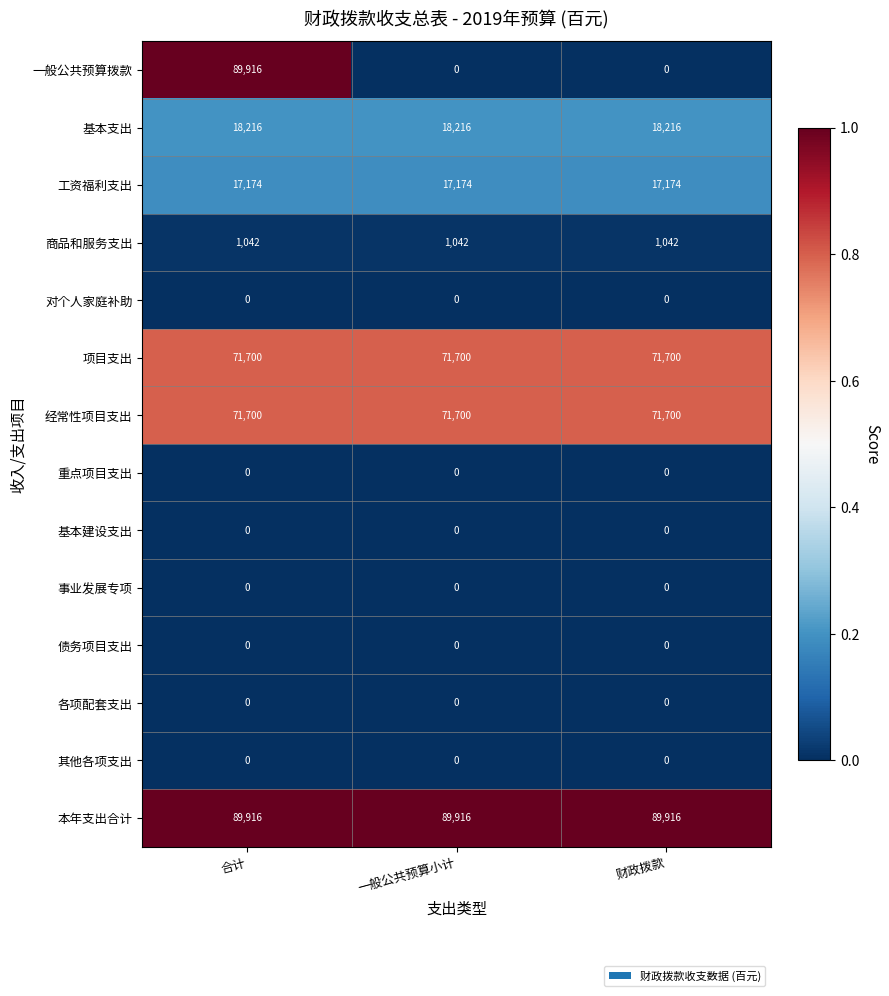

Which series has the largest range (max minus min)?

一般公共预算拨款